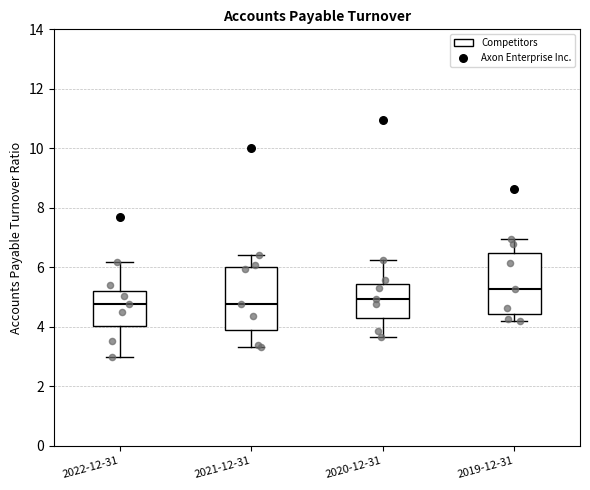

Reading left to right, transcribe this box plot: for each box, give where its median line is, the range the box spans, and where its two whiskers end, as read against the y-axis. The values are not printed on the chart, so give them approximately, as read against the axis.

2022-12-31: median 4.8, box 4.0 to 5.2, whiskers 3.0 to 6.2
2021-12-31: median 4.8, box 3.8 to 6.0, whiskers 3.4 to 6.4
2020-12-31: median 5.0, box 4.4 to 5.4, whiskers 3.6 to 6.2
2019-12-31: median 5.2, box 4.4 to 6.4, whiskers 4.2 to 7.0